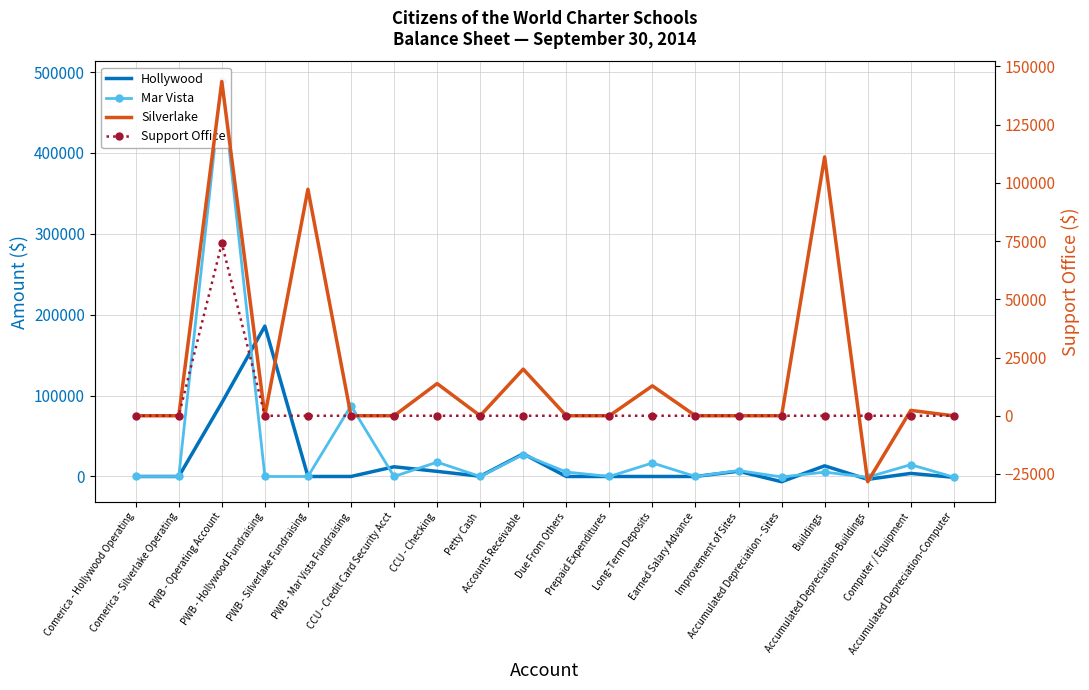

What is the total value across all series at PWB - Mar Vista Fundraising?

87521